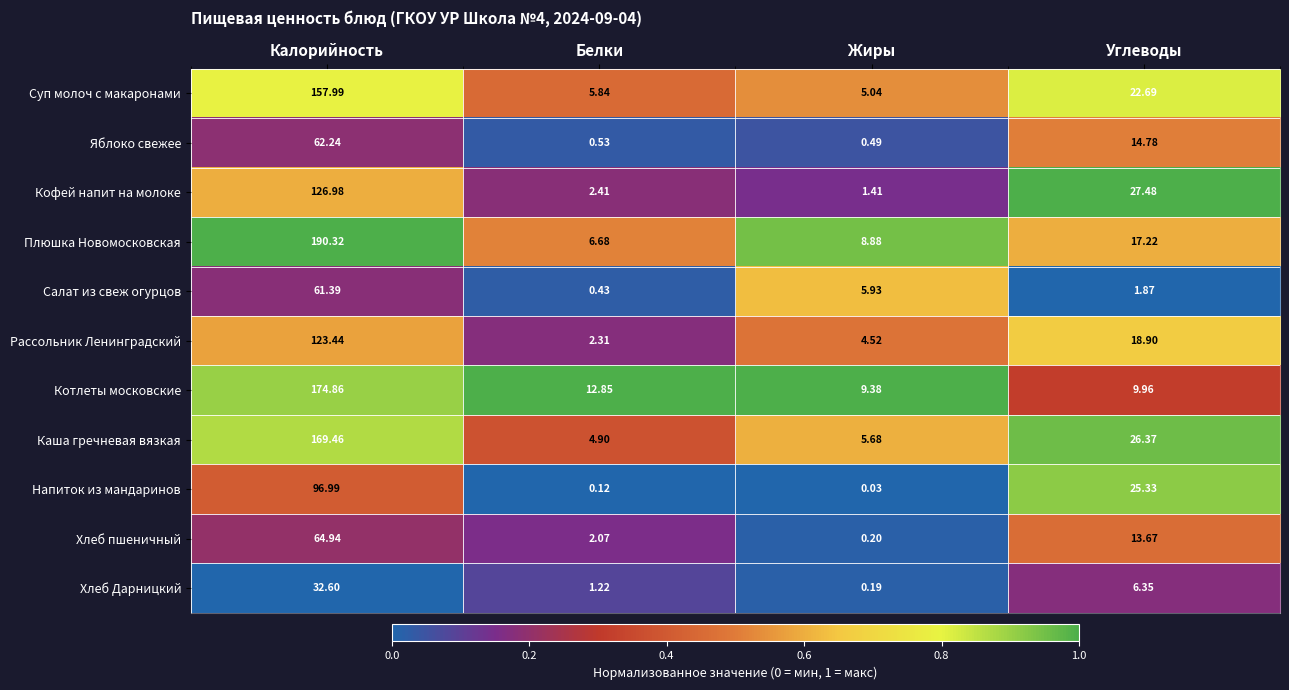

Rank the series at Жиры from lowest to highest value.

Напиток из мандаринов, Хлеб Дарницкий, Хлеб пшеничный, Яблоко свежее, Кофей напит на молоке, Рассольник Ленинградский, Суп молоч с макаронами, Каша гречневая вязкая, Салат из свеж огурцов, Плюшка Новомосковская, Котлеты московские